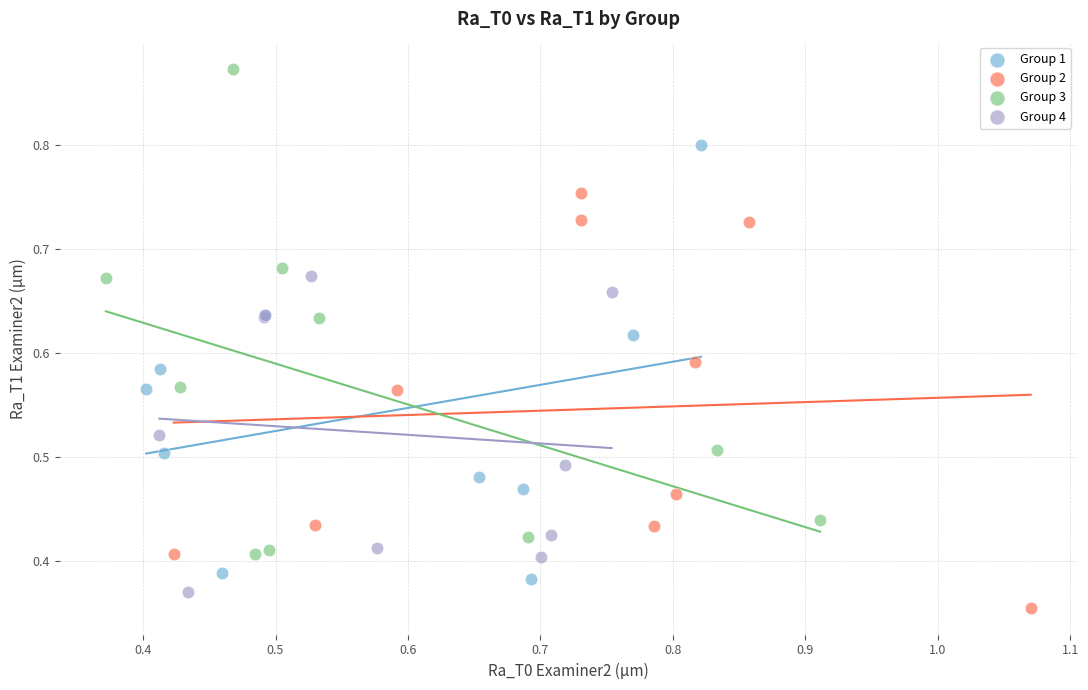

Which series contains the lowest Y value?

Group 2